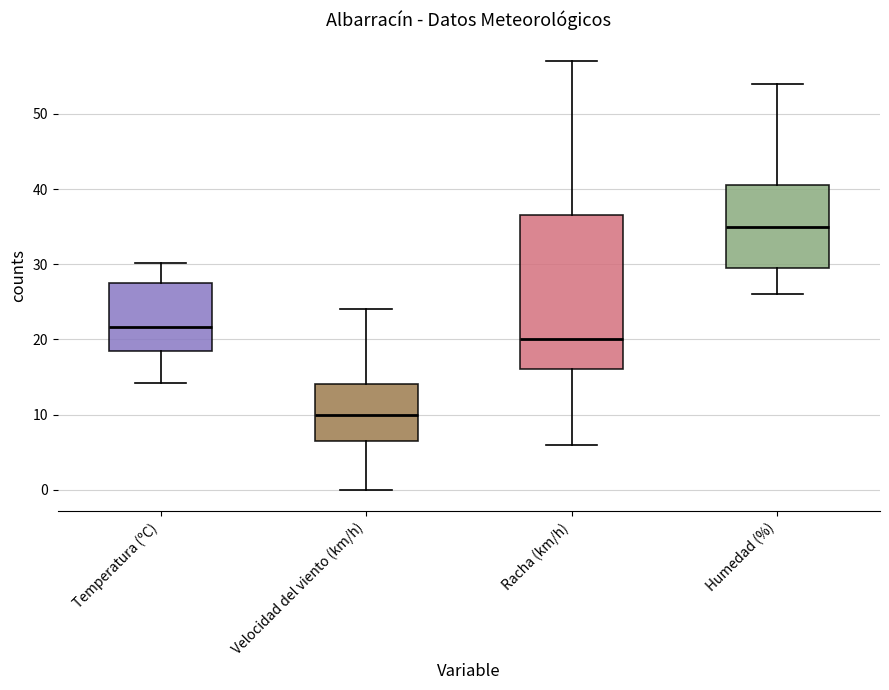

Where is the upper edge of the box for Humedad (%) on the y-axis? The values are not printed on the chart, so give them approximately, as read against the axis.

41